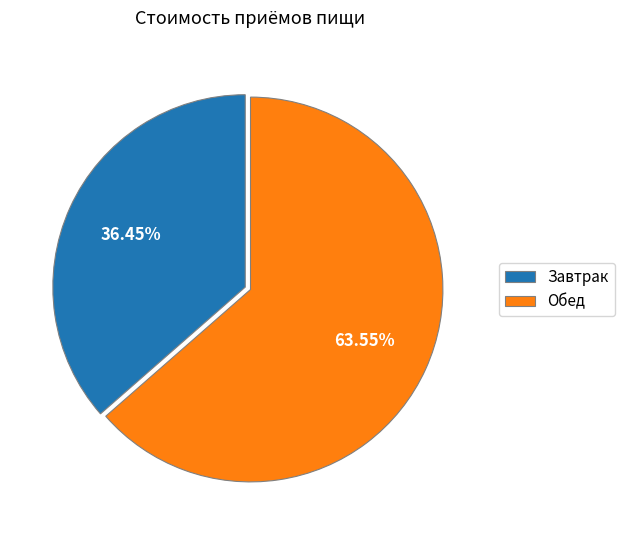

To the nearest percent, what is the difference between the largest and smallest slice percentages?

27%